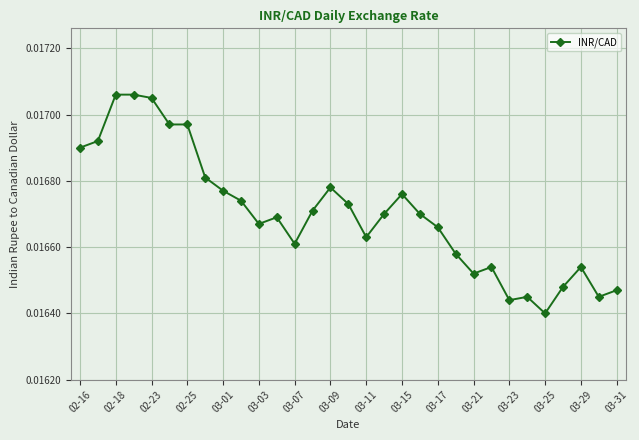

True or false: the data has more than 2 interior local peaks.

True